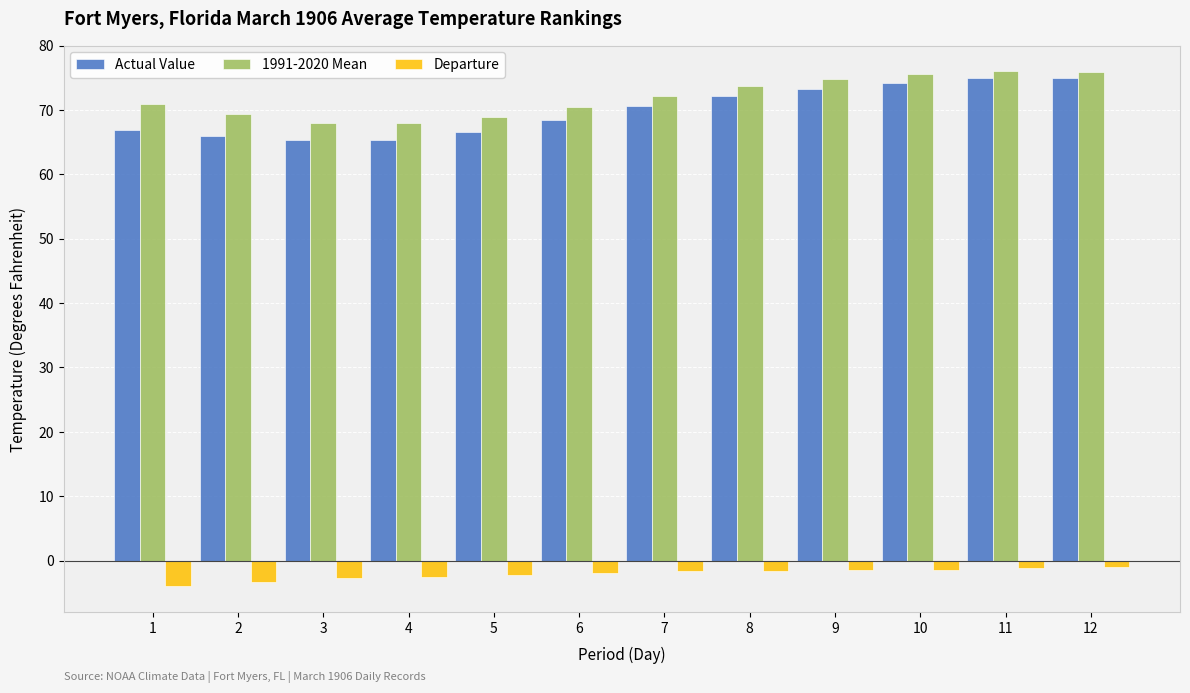

List the series in order of their peak value, highest first.

1991-2020 Mean, Actual Value, Departure